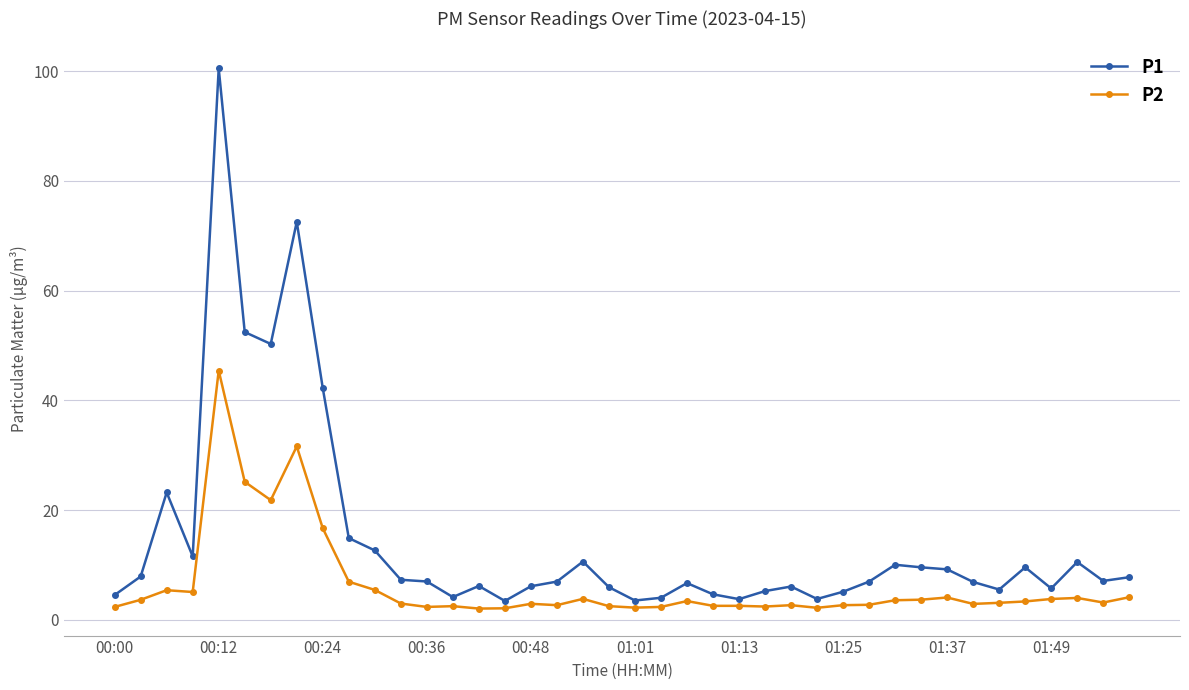

Count the number of data series in this chart.

2